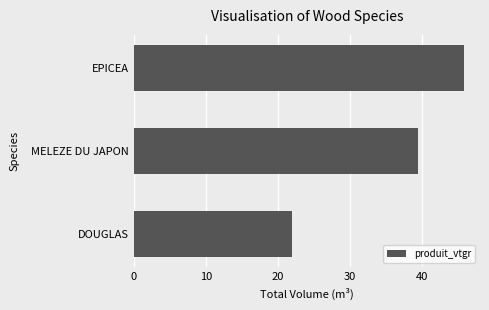

What is the average value?

35.7